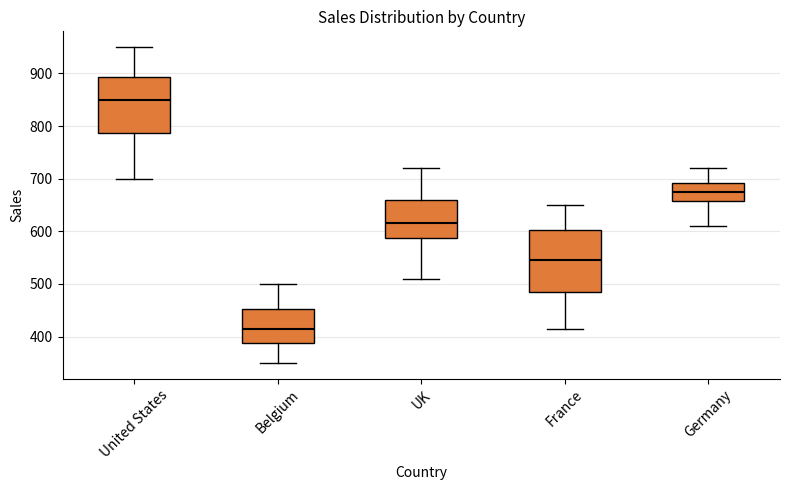

Which box is the tallest, from its lower edge to its upper edge?

France